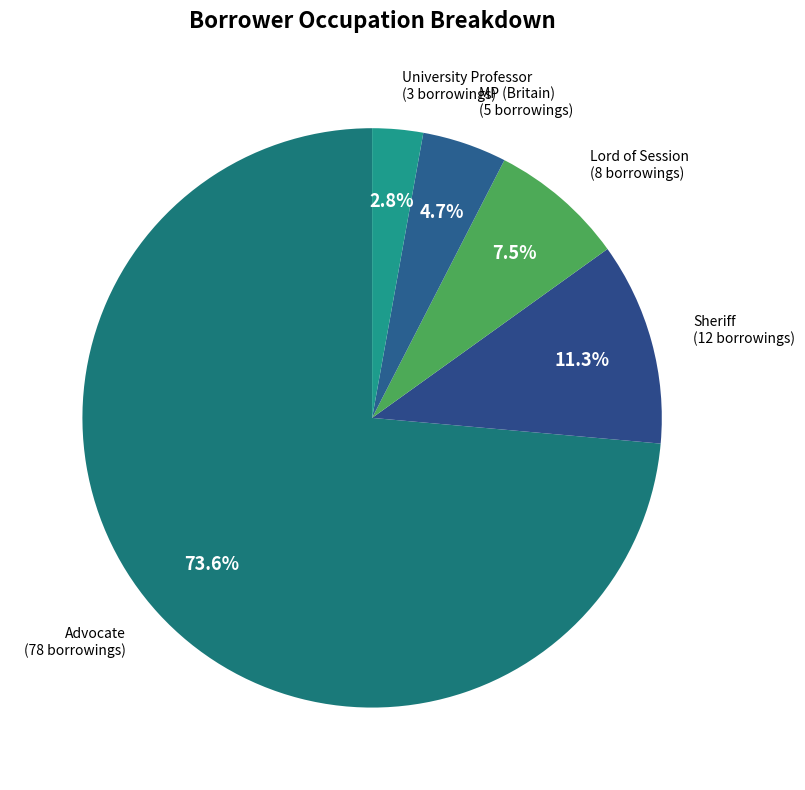

Does any single category account for the majority?

Yes